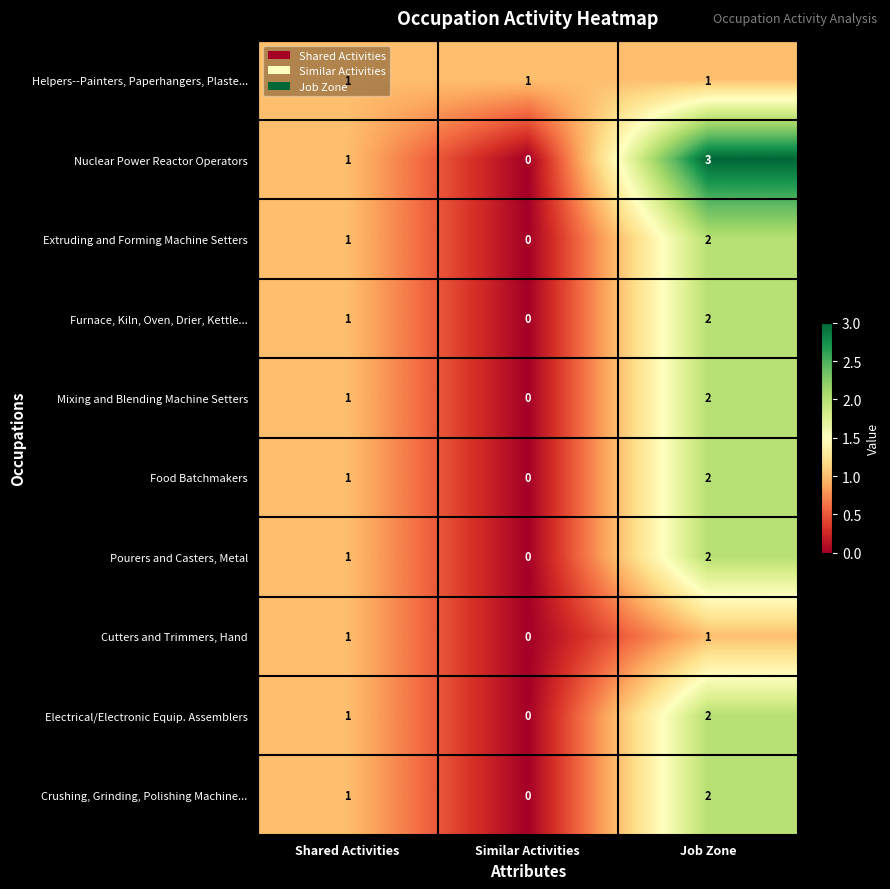

What is the total value across all series at Similar Activities?

1